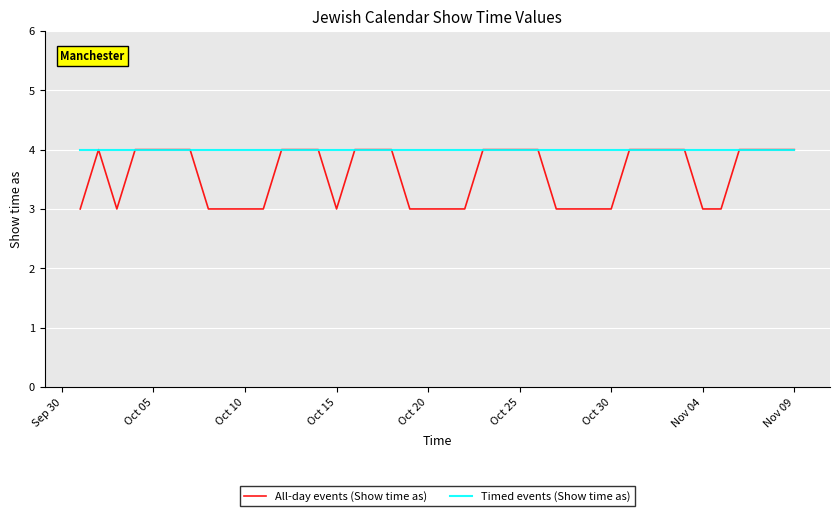

What are all the series names shown in the legend?

All-day events (Show time as), Timed events (Show time as)